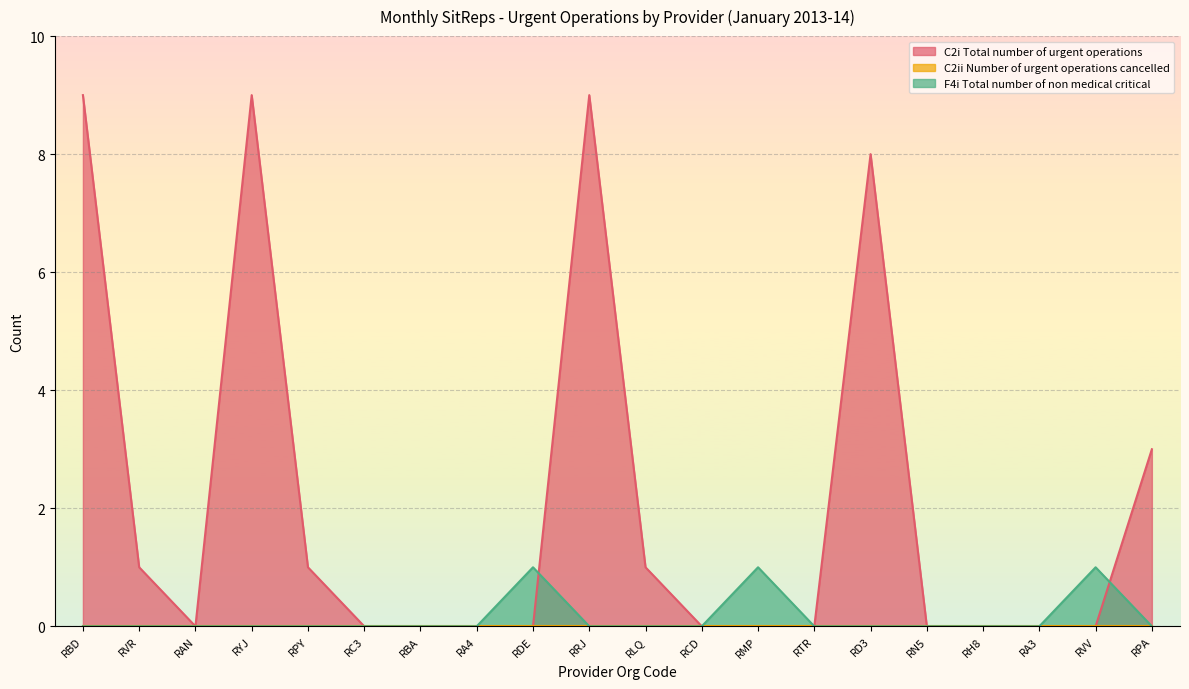

Which series has the largest total across all categories?

C2i Total number of urgent operations